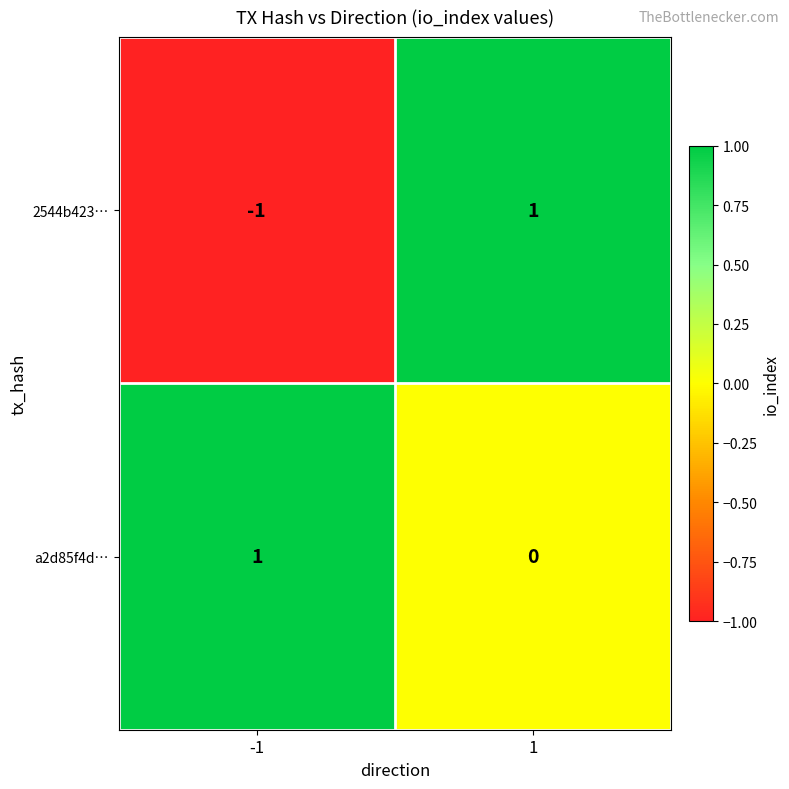

Which series has the largest total across all categories?

a2d85f4d…